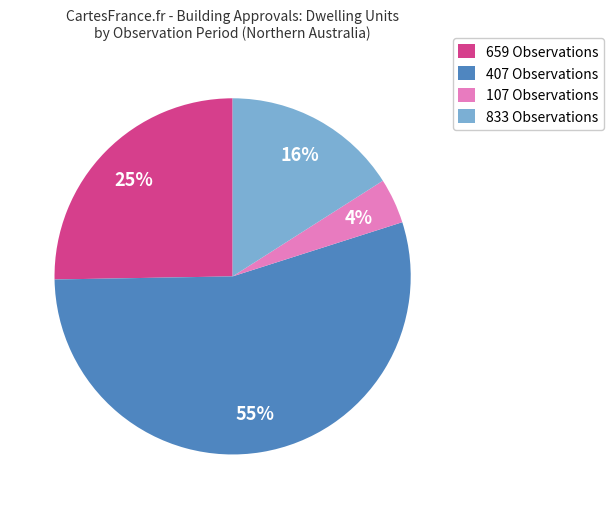

To the nearest percent, what percentage of the pie is 107 Observations?

4%